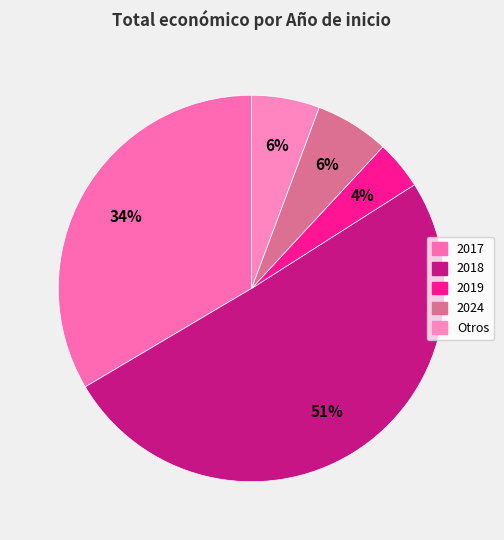

Count the number of slices in the pie.

5